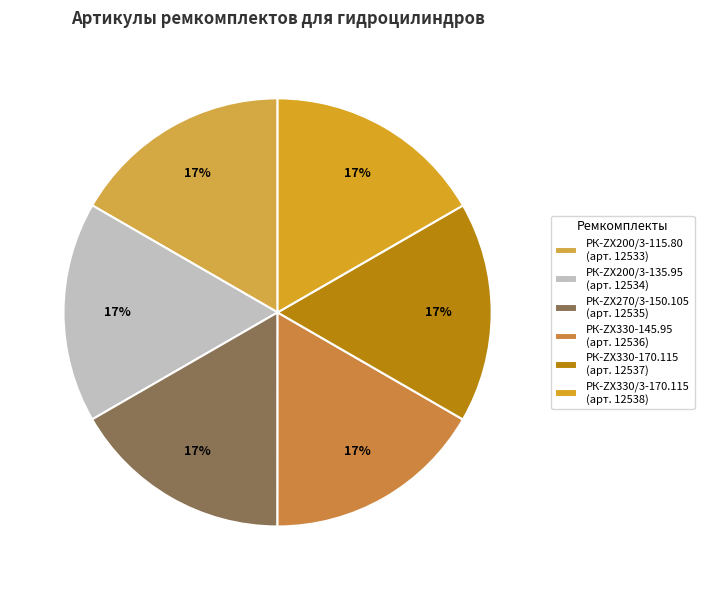

Rank the categories by value from lowest to highest.

РК-ZX200/3-115.80, РК-ZX200/3-135.95, РК-ZX270/3-150.105, РК-ZX330-145.95, РК-ZX330-170.115, РК-ZX330/3-170.115